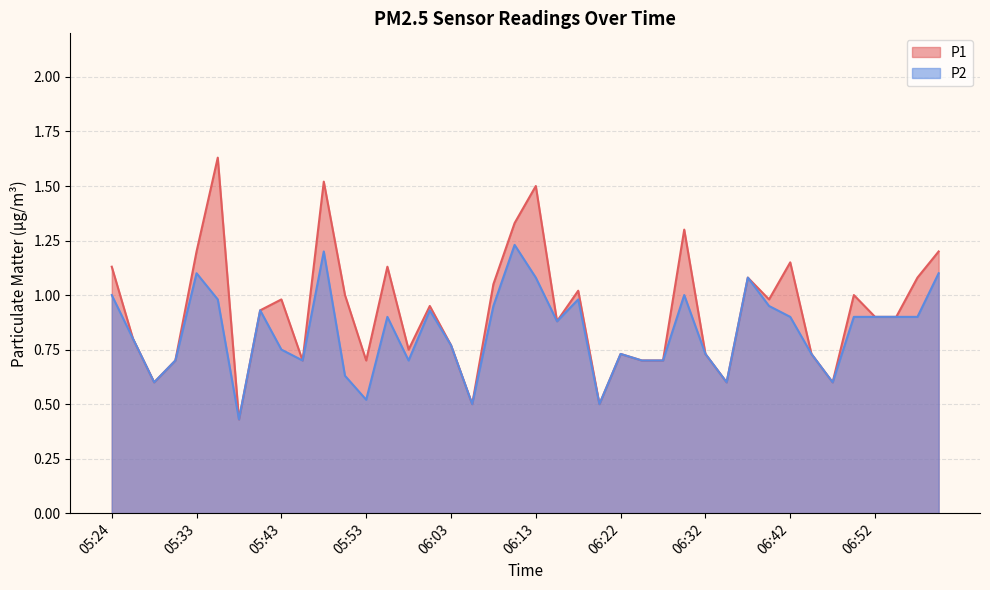

Reading left to right, extract all data points from this chart.

P1: 05:24=1.1	05:26=0.8	05:29=0.6	05:31=0.7	05:33=1.2	05:36=1.6	05:38=0.4	05:41=0.9	05:43=1.0	05:46=0.7	05:48=1.5	05:51=1.0	05:53=0.7	05:56=1.1	05:58=0.8	06:00=0.9	06:03=0.8	06:05=0.5	06:08=1.1	06:10=1.3	06:13=1.5	06:15=0.9	06:18=1.0	06:20=0.5	06:22=0.7	06:25=0.7	06:27=0.7	06:30=1.3	06:32=0.7	06:35=0.6	06:37=1.1	06:40=1.0	06:42=1.1	06:45=0.7	06:47=0.6	06:49=1.0	06:52=0.9	06:54=0.9	06:57=1.1	06:59=1.2
P2: 05:24=1.0	05:26=0.8	05:29=0.6	05:31=0.7	05:33=1.1	05:36=1.0	05:38=0.4	05:41=0.9	05:43=0.8	05:46=0.7	05:48=1.2	05:51=0.6	05:53=0.5	05:56=0.9	05:58=0.7	06:00=0.9	06:03=0.8	06:05=0.5	06:08=0.9	06:10=1.2	06:13=1.1	06:15=0.9	06:18=1.0	06:20=0.5	06:22=0.7	06:25=0.7	06:27=0.7	06:30=1.0	06:32=0.7	06:35=0.6	06:37=1.1	06:40=0.9	06:42=0.9	06:45=0.7	06:47=0.6	06:49=0.9	06:52=0.9	06:54=0.9	06:57=0.9	06:59=1.1